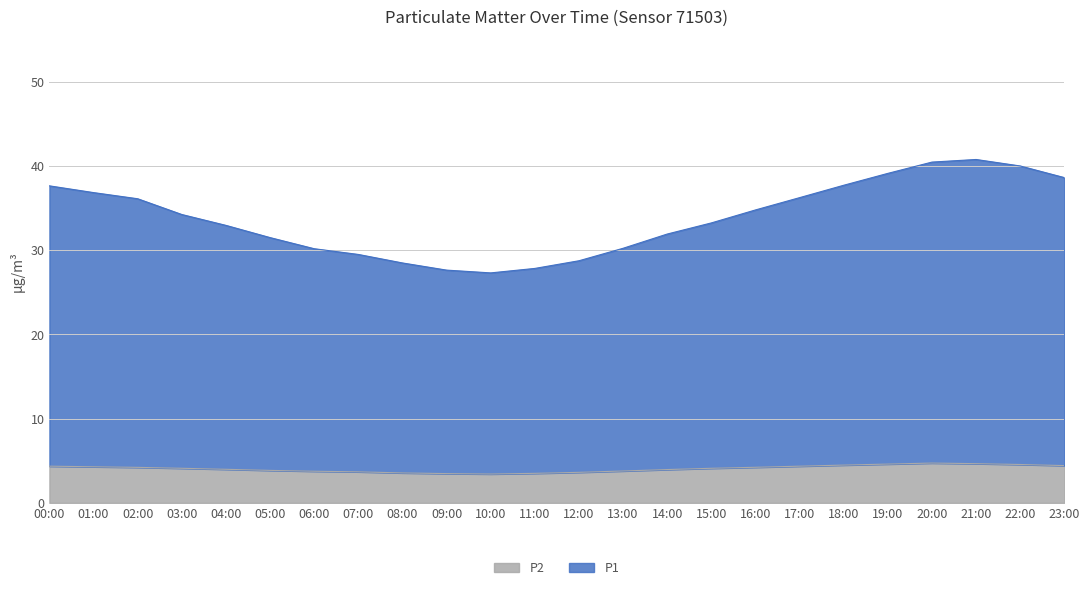

Which series changed the most between 14:00 and 20:00?

P1